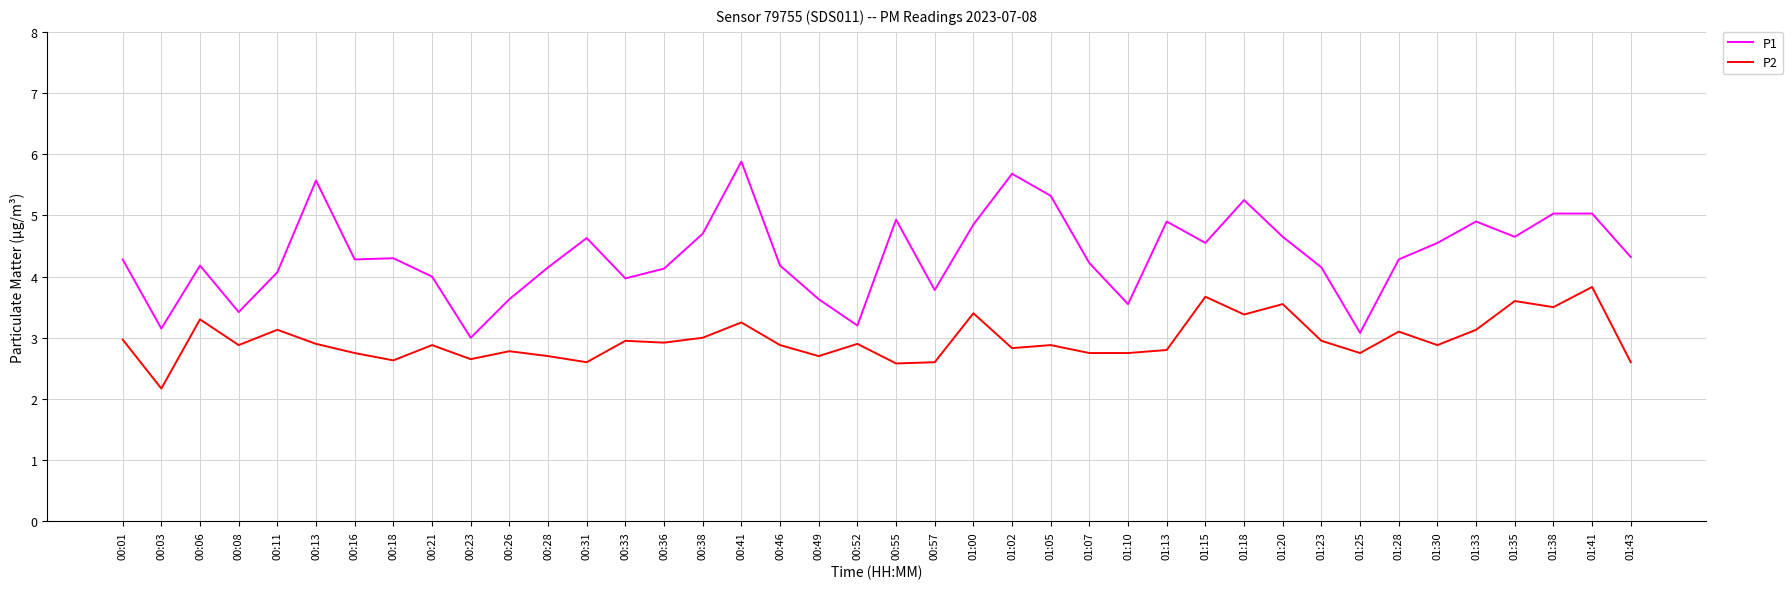

The P2 series shows 2.7 at 00:28. True or false?

True